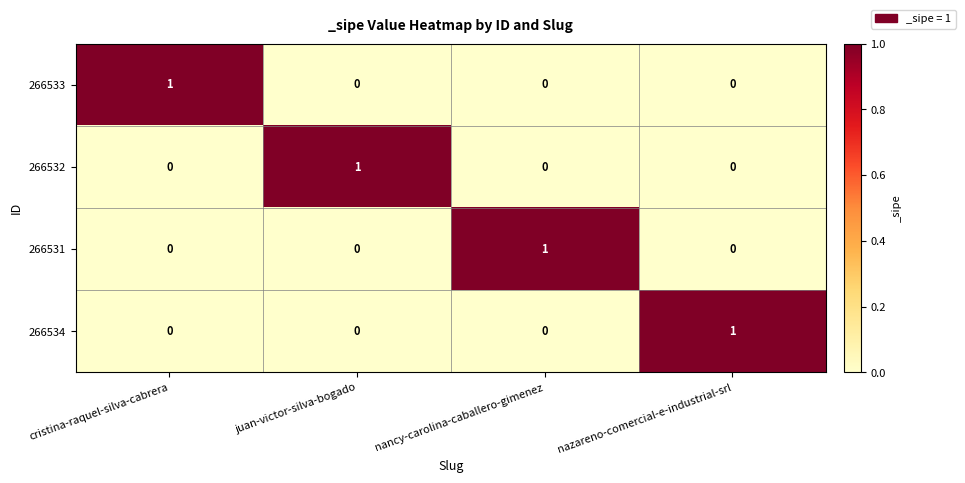

Which category has the highest value in the 266534 series?

nazareno-comercial-e-industrial-srl